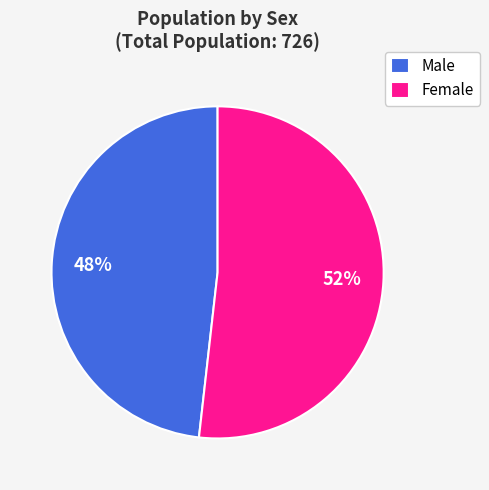

Approximately how many times larger is the value at Female compared to Male?

1.1